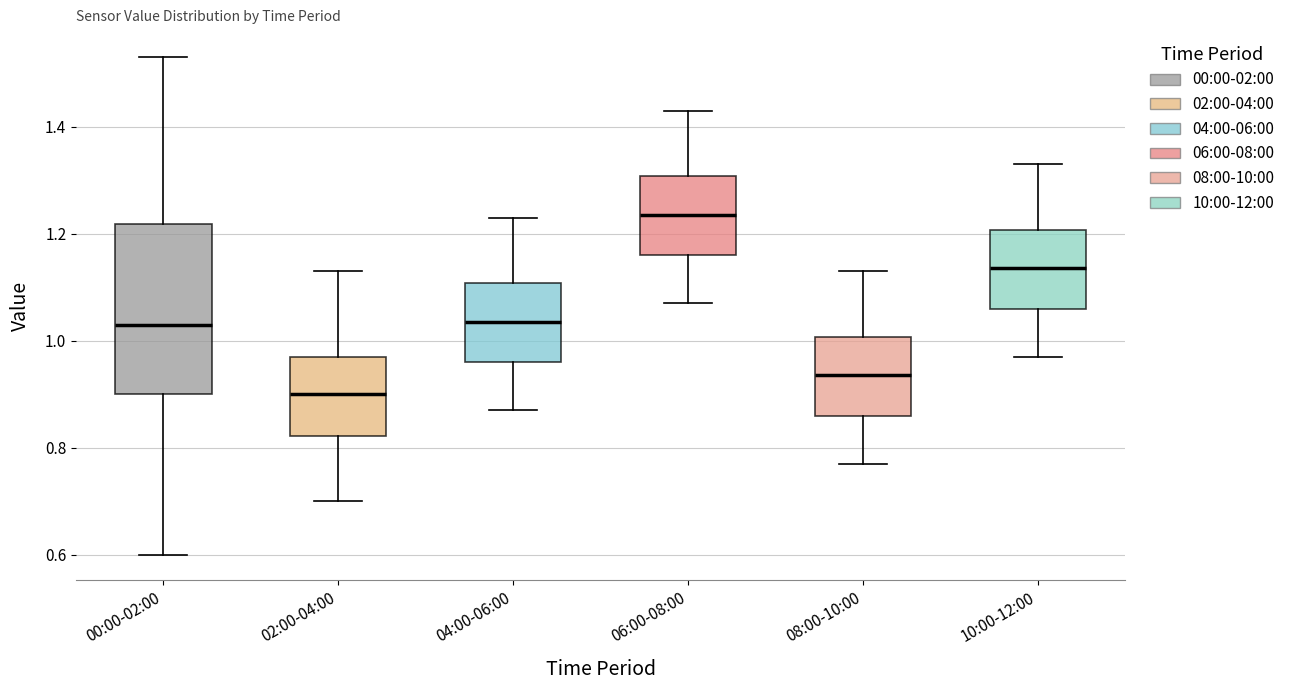

Which box is the tallest, from its lower edge to its upper edge?

00:00-02:00